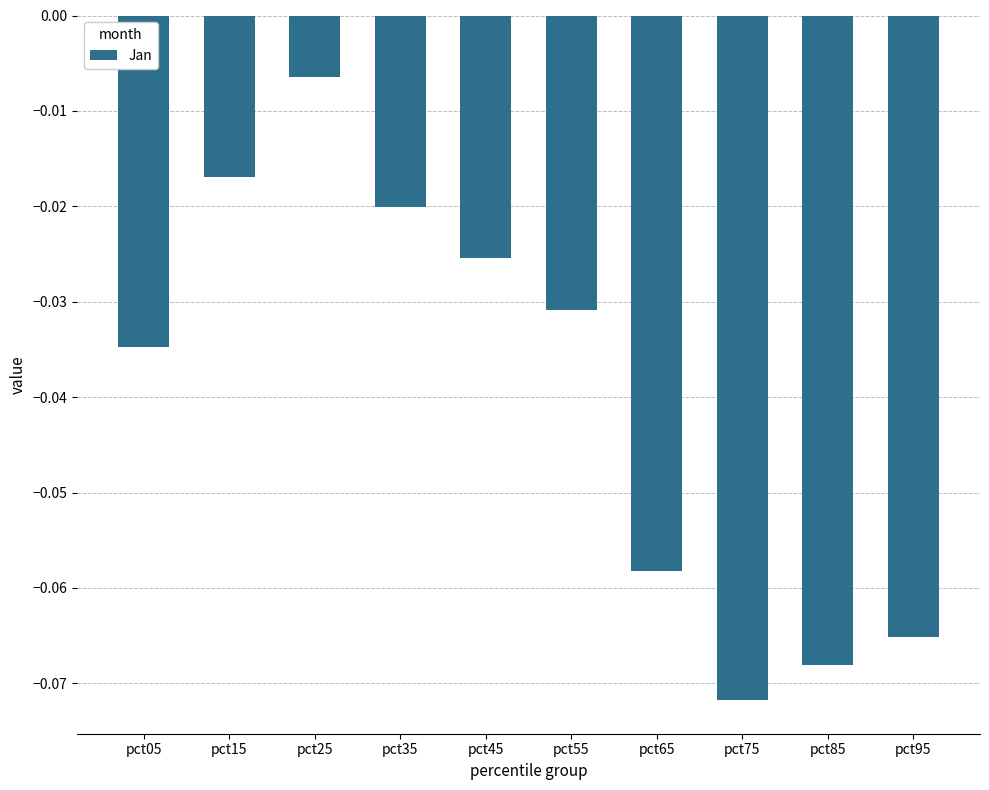

Where is the data nearest to the value 0?

pct25